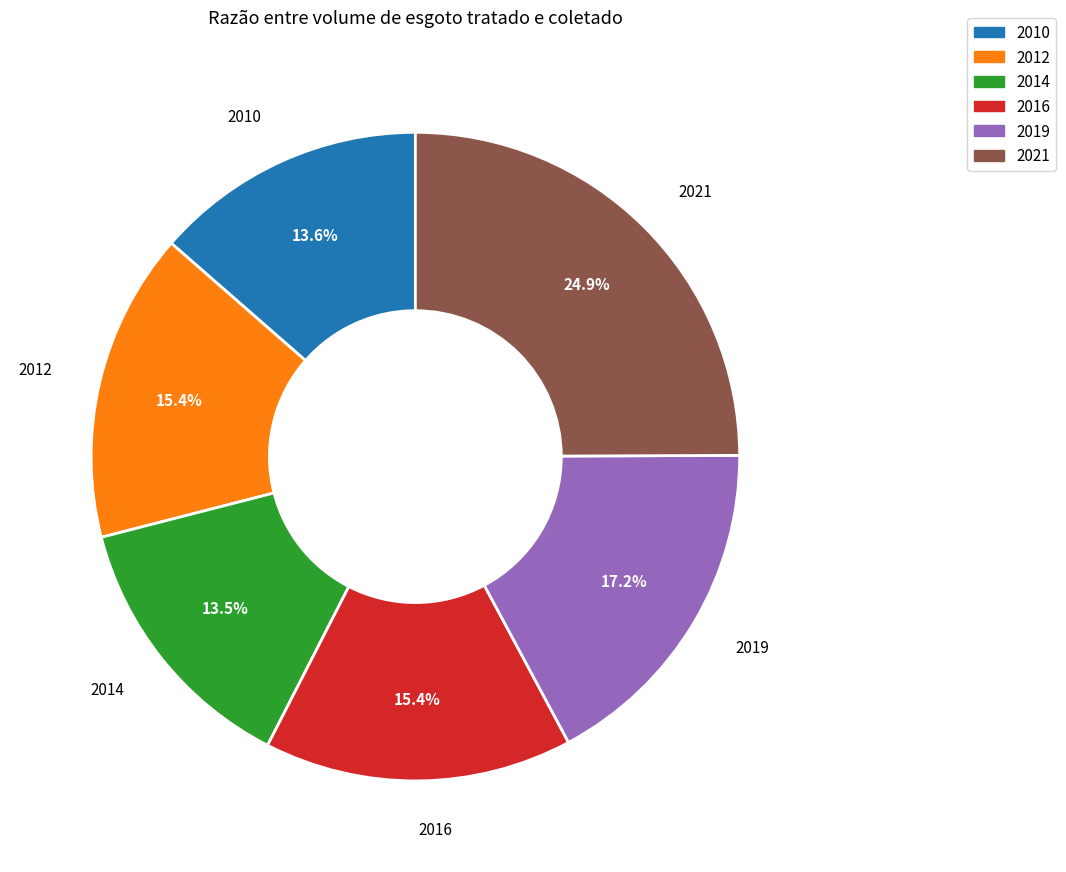

Does any single category account for the majority?

No